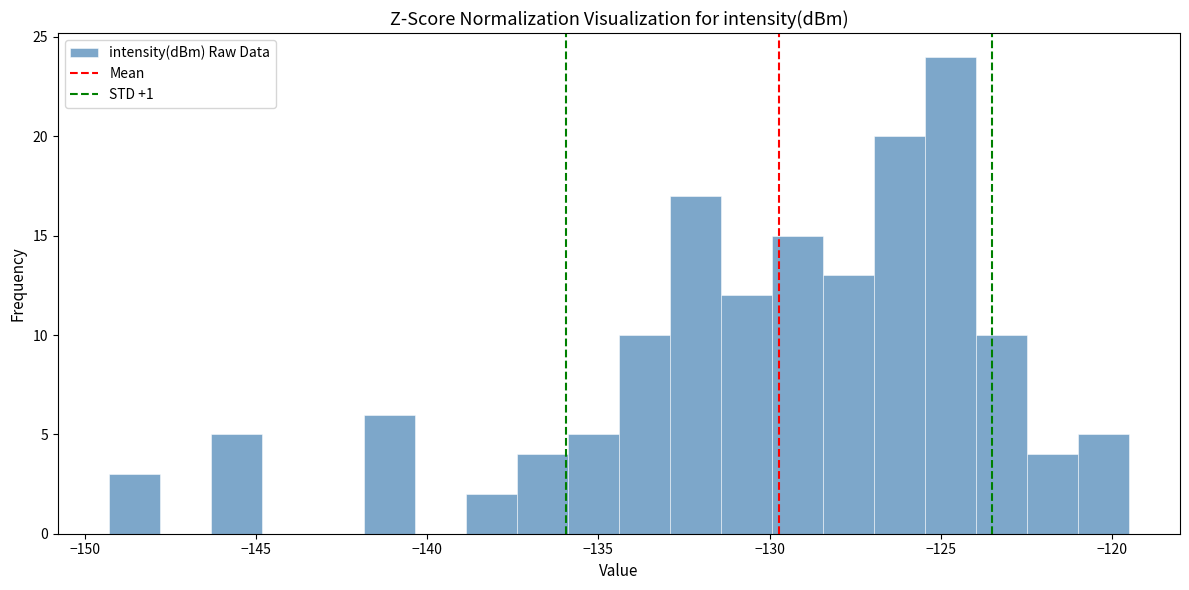

Around what value on the x-axis is the tallest bar? Give the approximate position of its centre, as read against the axis.

-124.5